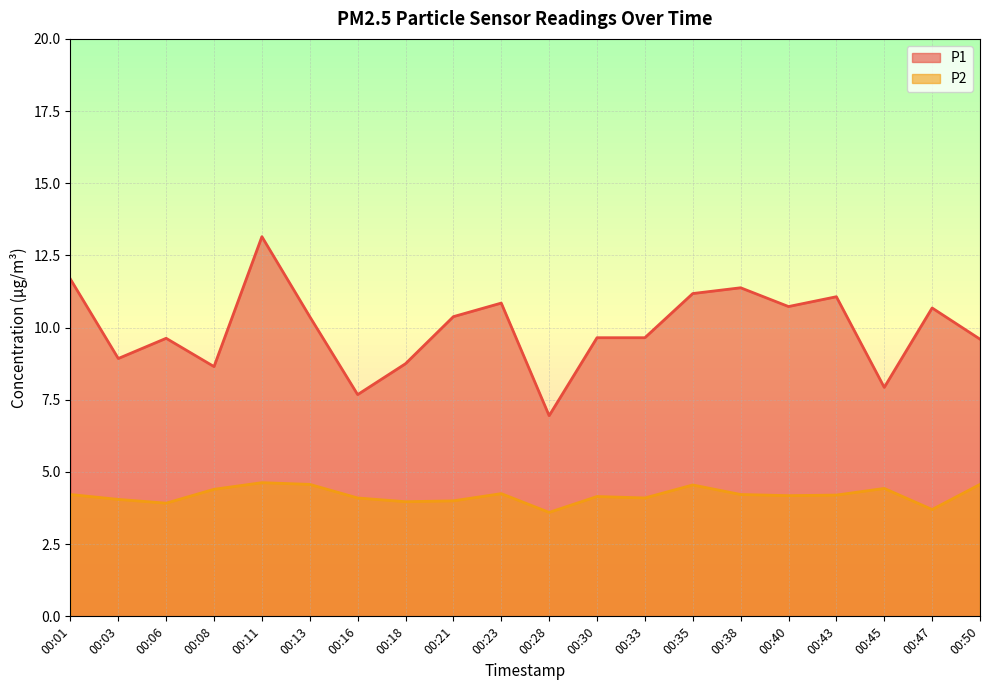

True or false: P1 has a value of 9.7 at 00:30.

True